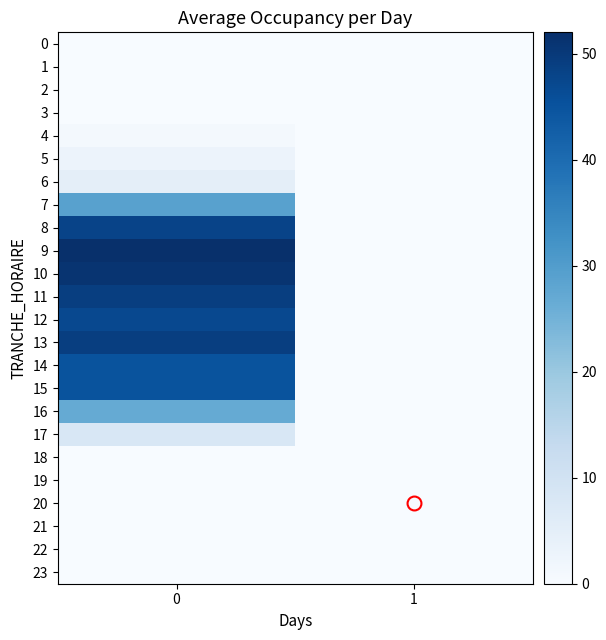

Reading left to right, extract all data points from this chart.

0: 0=0	1=0
1: 0=0	1=0
2: 0=0	1=0
3: 0=0	1=0
4: 0=1	1=0
5: 0=3	1=0
6: 0=5	1=0
7: 0=29	1=0
8: 0=48	1=0
9: 0=52	1=0
10: 0=51	1=0
11: 0=49	1=0
12: 0=47	1=0
13: 0=49	1=0
14: 0=45	1=0
15: 0=45	1=0
16: 0=27	1=0
17: 0=8	1=0
18: 0=0	1=0
19: 0=0	1=0
20: 0=0	1=0
21: 0=0	1=0
22: 0=0	1=0
23: 0=0	1=0